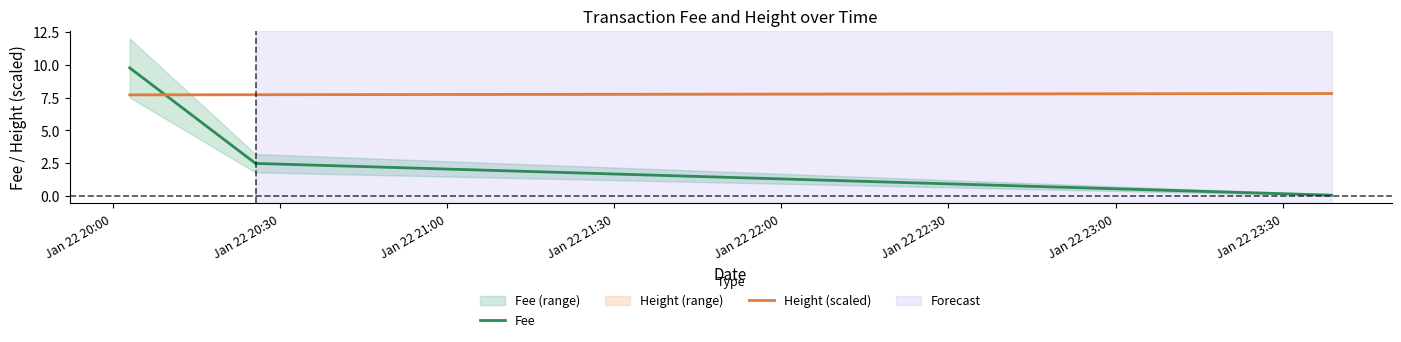

Is the value of Height (scaled) at Jan 22 20:00 greater than the value of Fee at Jan 22 21:00?

Yes